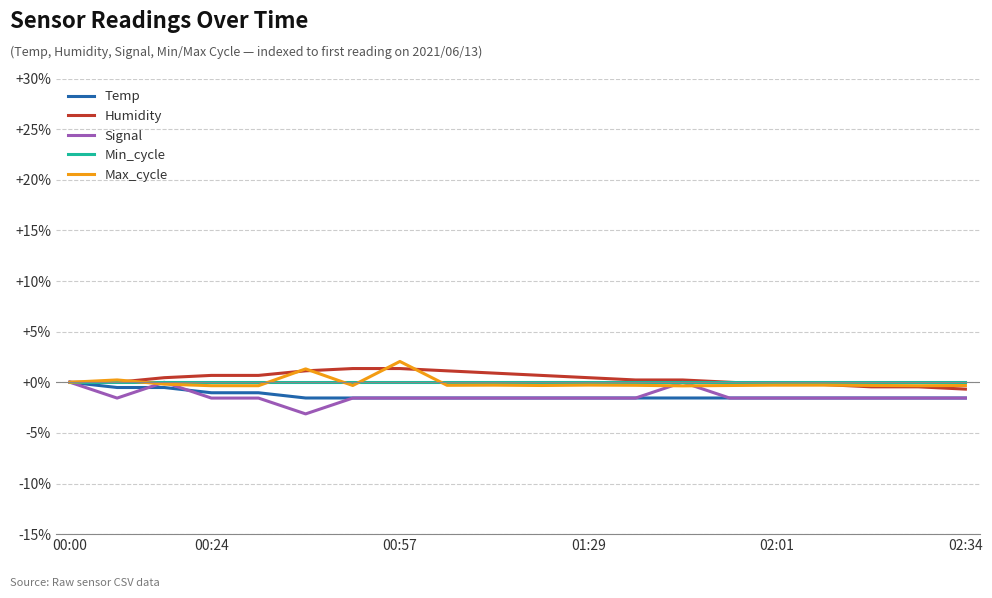

What is the maximum value shown in the chart?

2.1